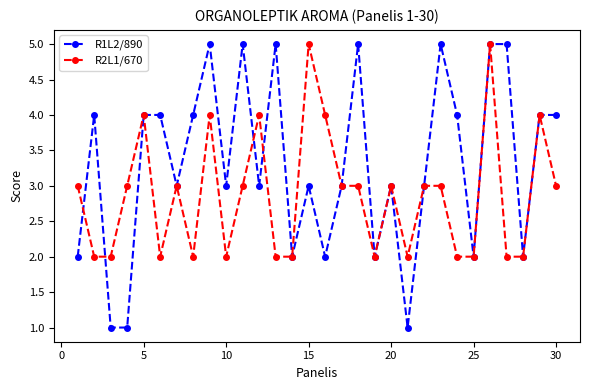

Which series has the largest total across all categories?

R1L2/890